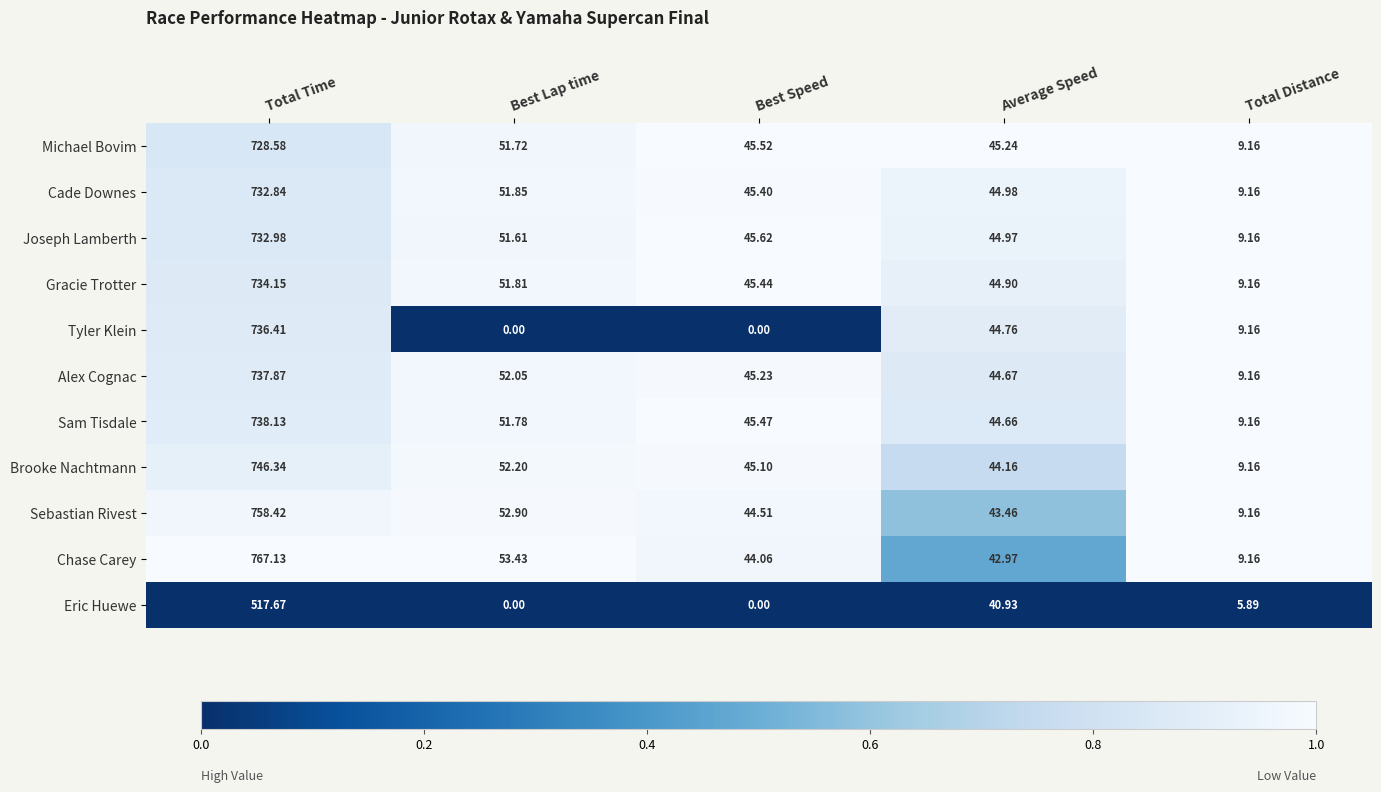

Where is Brooke Nachtmann nearest to the value 377?

Best Lap time